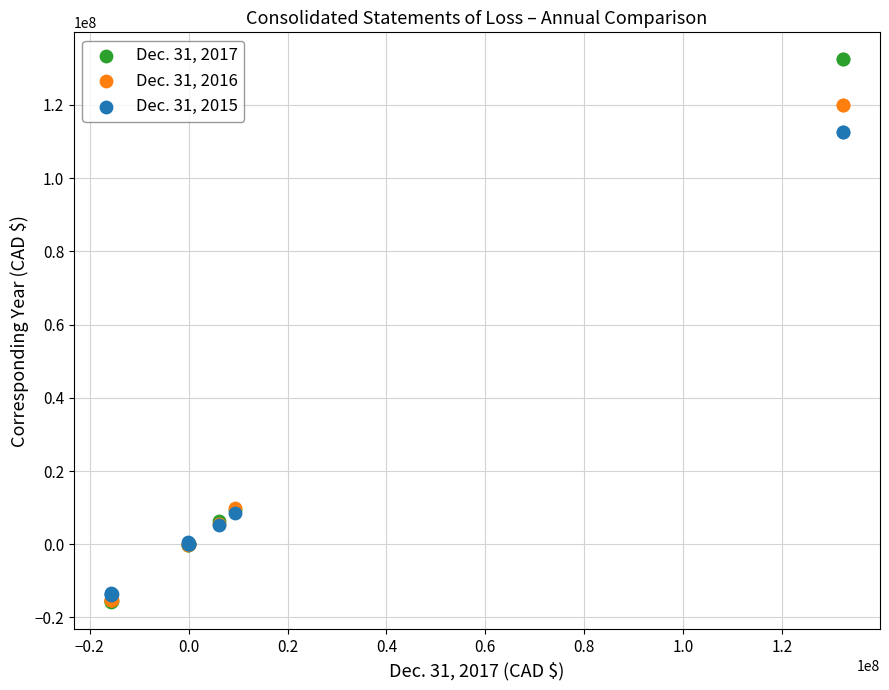

What are all the series names shown in the legend?

Dec. 31, 2017, Dec. 31, 2016, Dec. 31, 2015